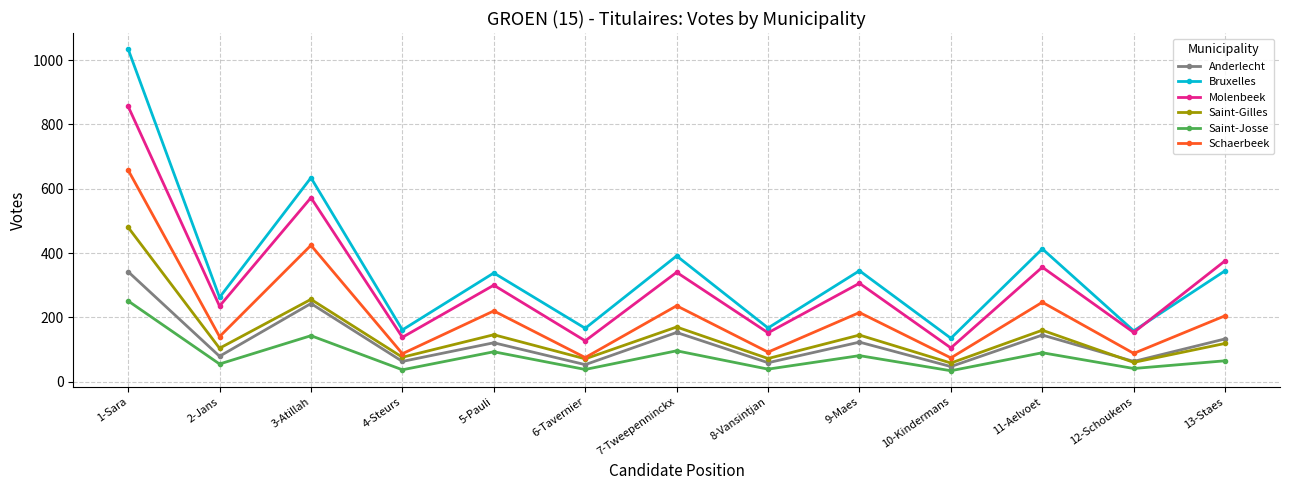

Does the chart display data point markers on the line(s)?

Yes